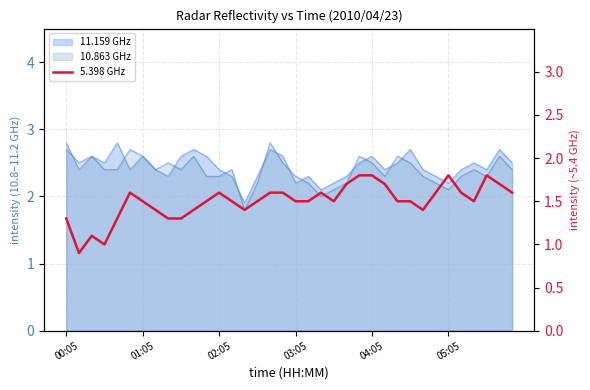

Approximately how many times larger is the value at 8 compared to 17?

0.8